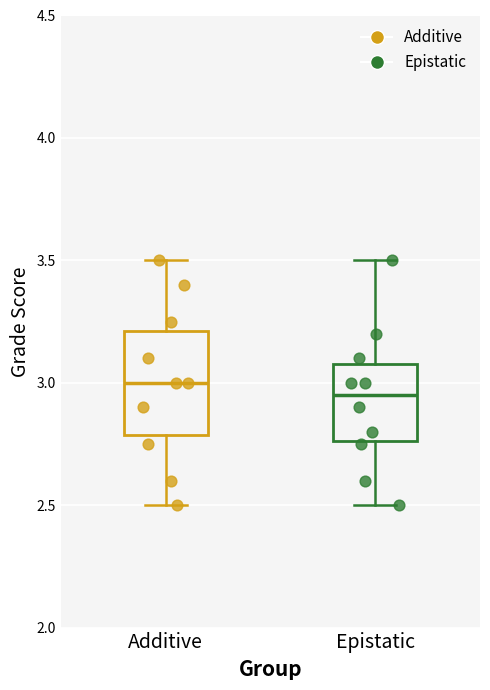

Reading left to right, transcribe this box plot: for each box, give where its median line is, the range the box spans, and where its two whiskers end, as read against the y-axis. The values are not printed on the chart, so give them approximately, as read against the axis.

Additive: median 3.00, box 2.80 to 3.20, whiskers 2.50 to 3.50
Epistatic: median 2.95, box 2.75 to 3.10, whiskers 2.50 to 3.50